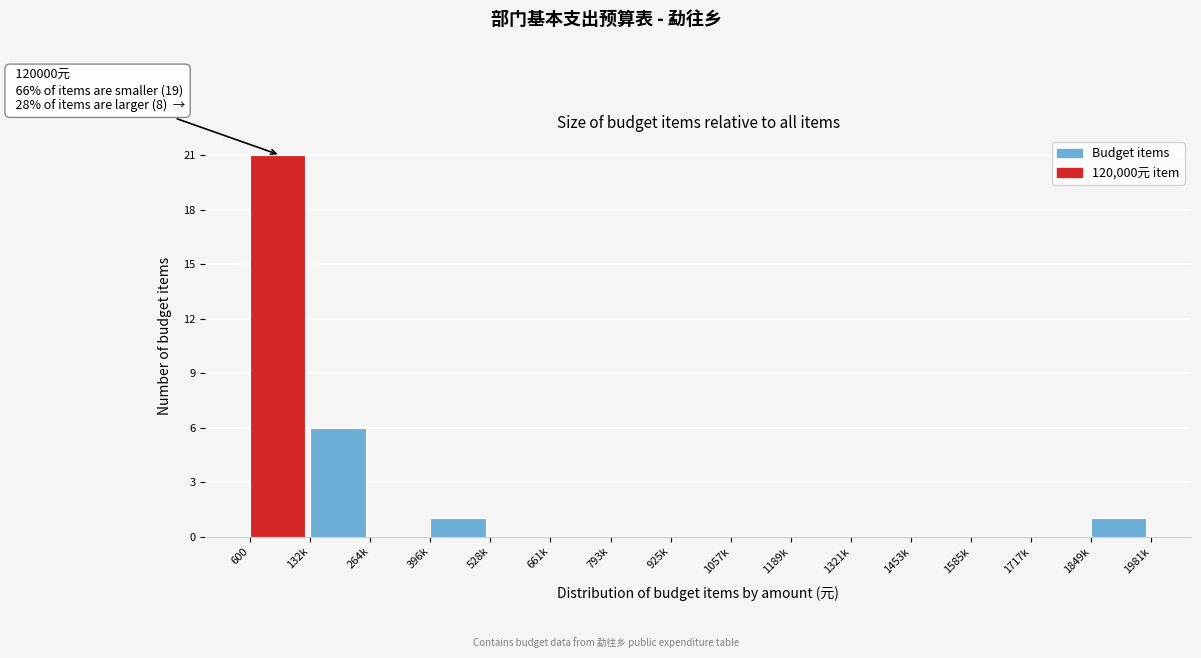

Reading left to right, what are all the values shown in this chart?

600=21	132k=6	264k=0	396k=1	528k=0	661k=0	793k=0	925k=0	1057k=0	1189k=0	1321k=0	1453k=0	1585k=0	1717k=0	1849k=1